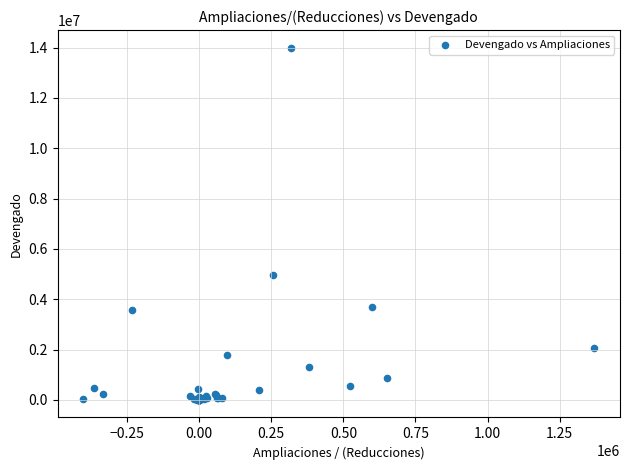

What Y value in the scatter plot is closest to 6998032?

4946058.7